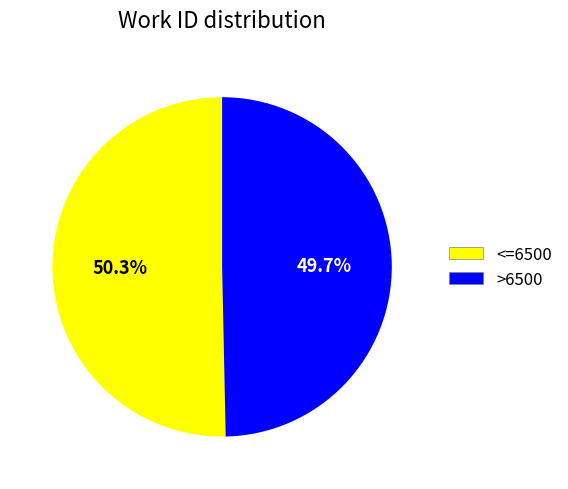

Is there any slice that represents more than half of the pie?

Yes